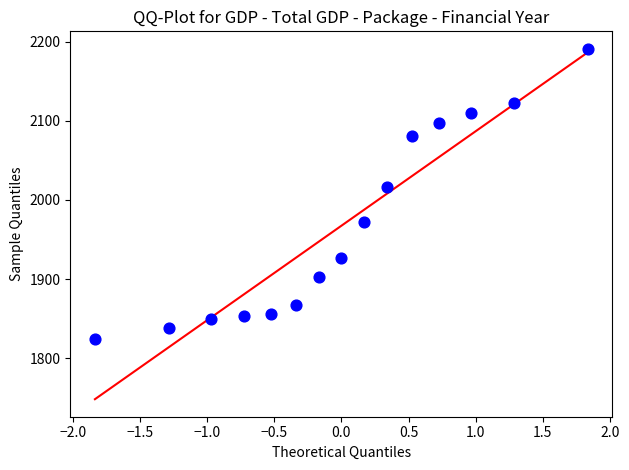

What Y value in the scatter plot is closest to 2007?

2016.9